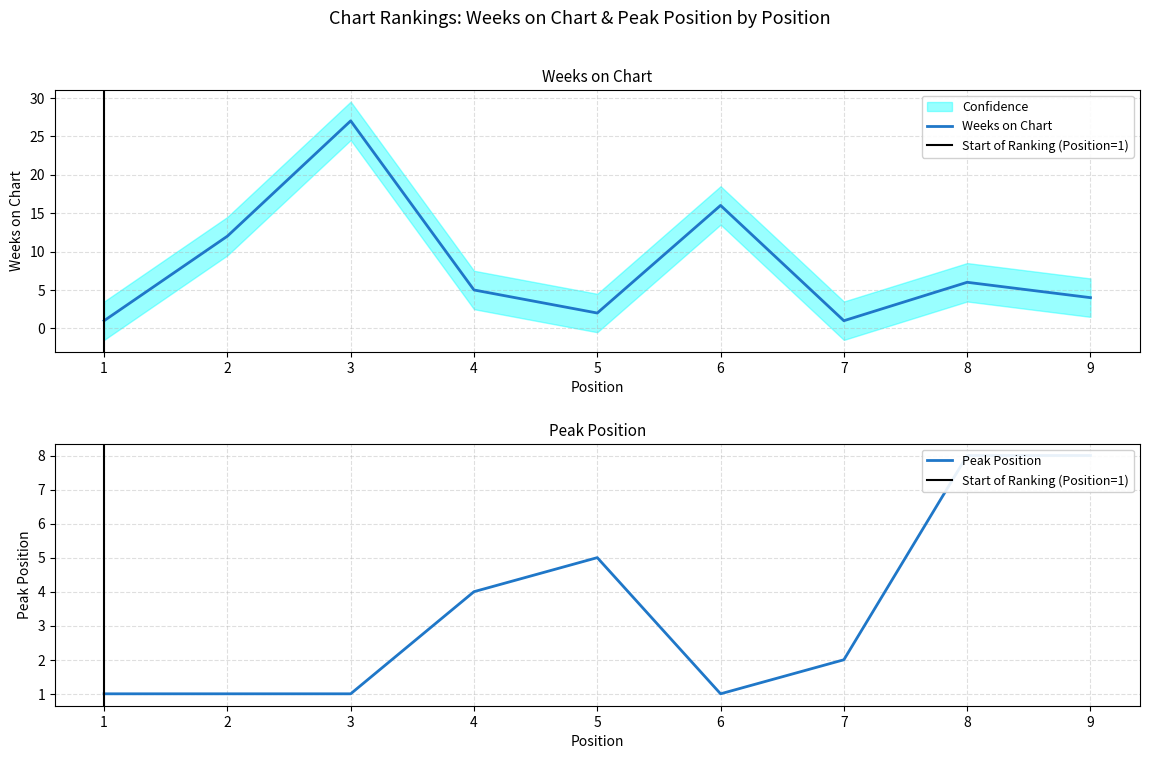

How many distinct data groups are displayed?

2